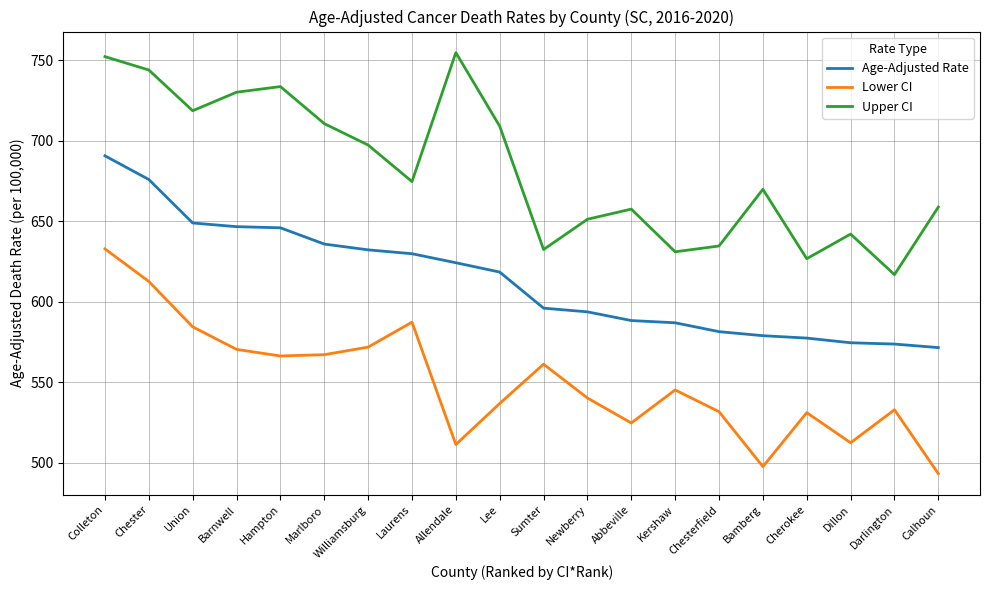

True or false: Lower CI and Age-Adjusted Rate intersect in this chart.

False